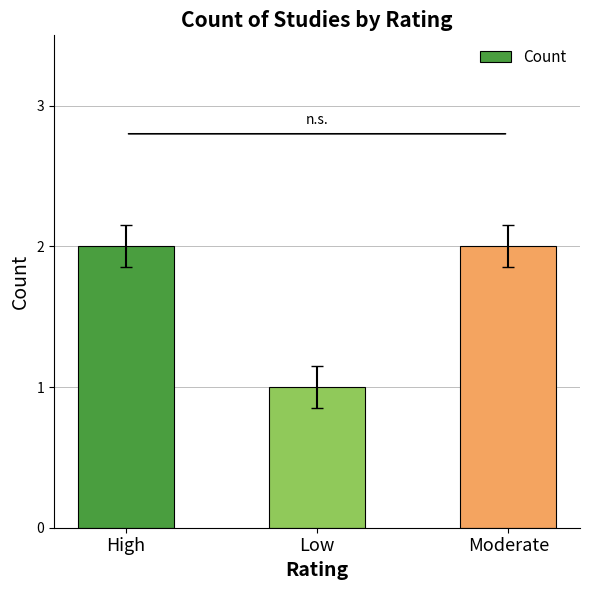

How many values are between 1 and 2?

3